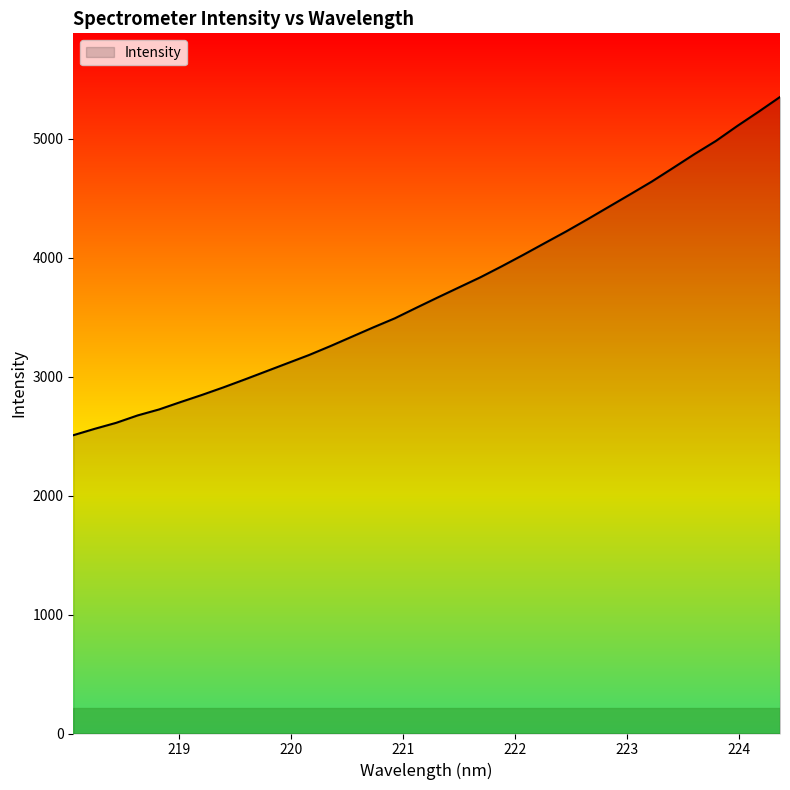

What is the difference between the maximum and minimum values?

2843.3